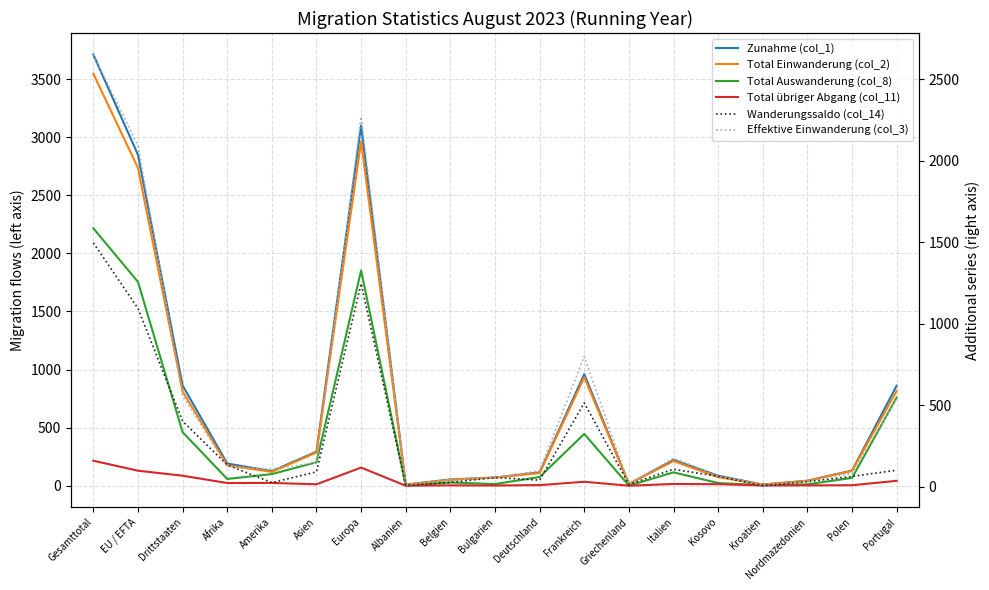

What is the total value across all series at EU / EFTA?

10656